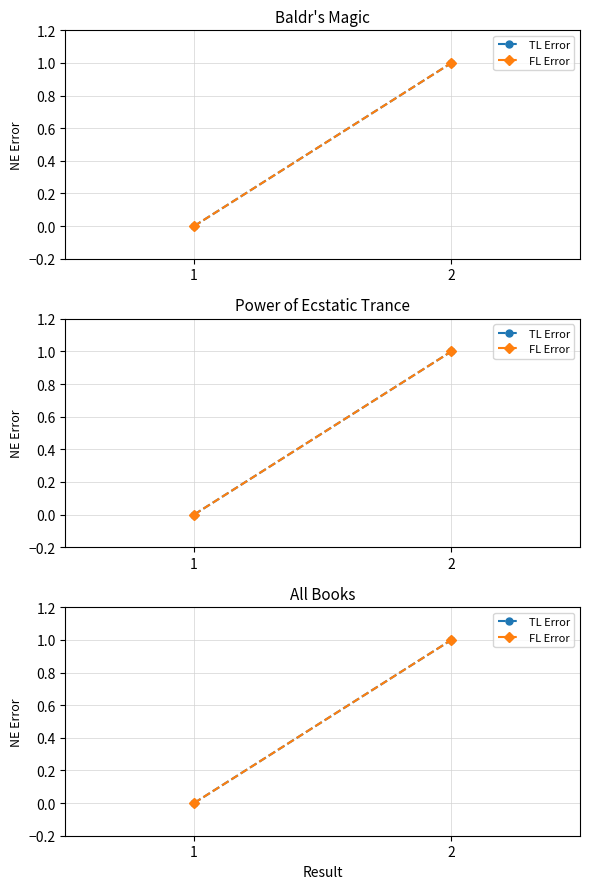

Reading left to right, transcribe all the data shown in this chart.

TL Error: 1=0	2=1
FL Error: 1=0	2=1